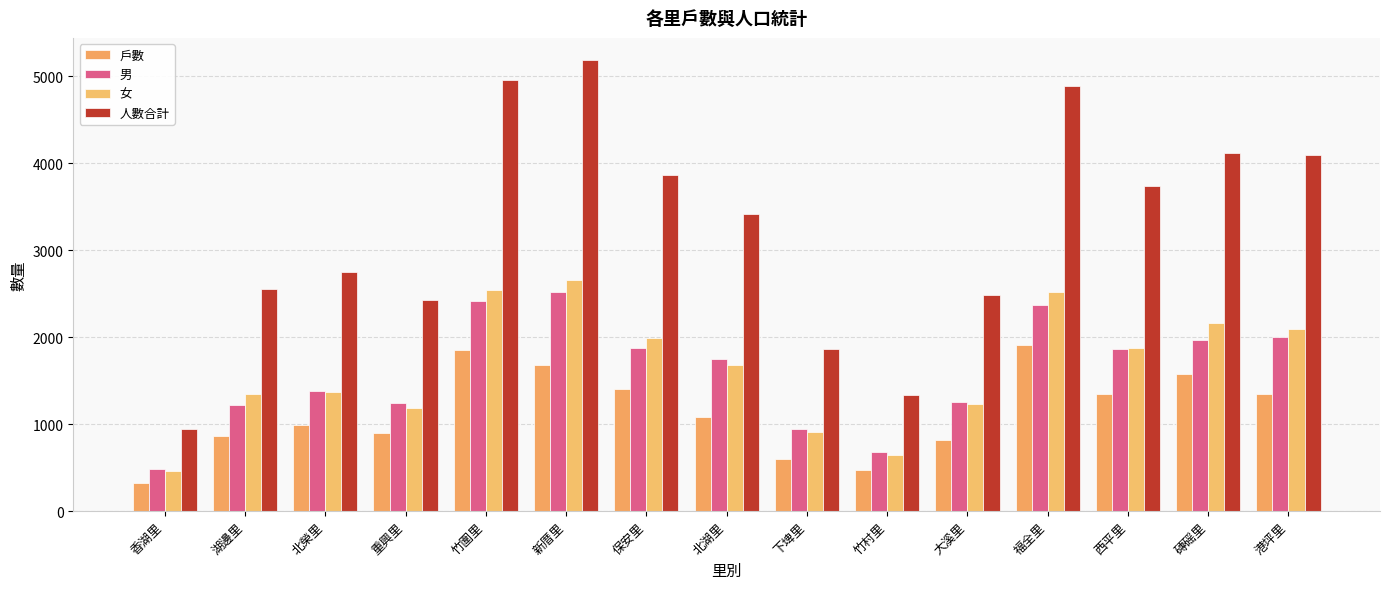

Which series has the largest total across all categories?

人數合計